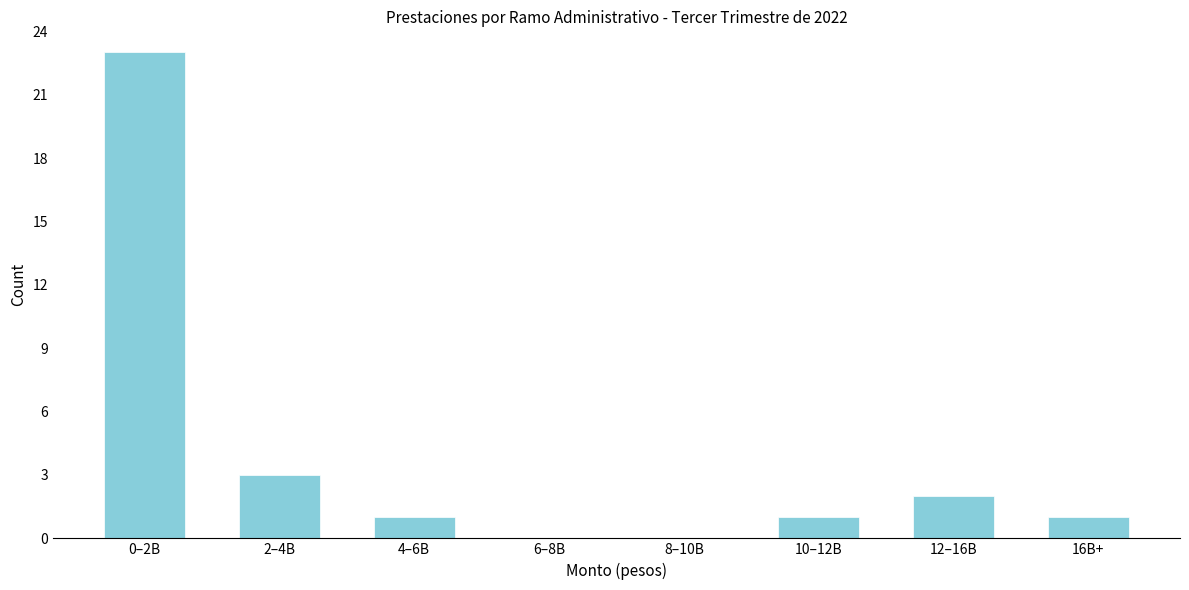

Reading left to right, what are all the values shown in this chart?

0–2B=23	2–4B=3	4–6B=1	6–8B=0	8–10B=0	10–12B=1	12–16B=2	16B+=1